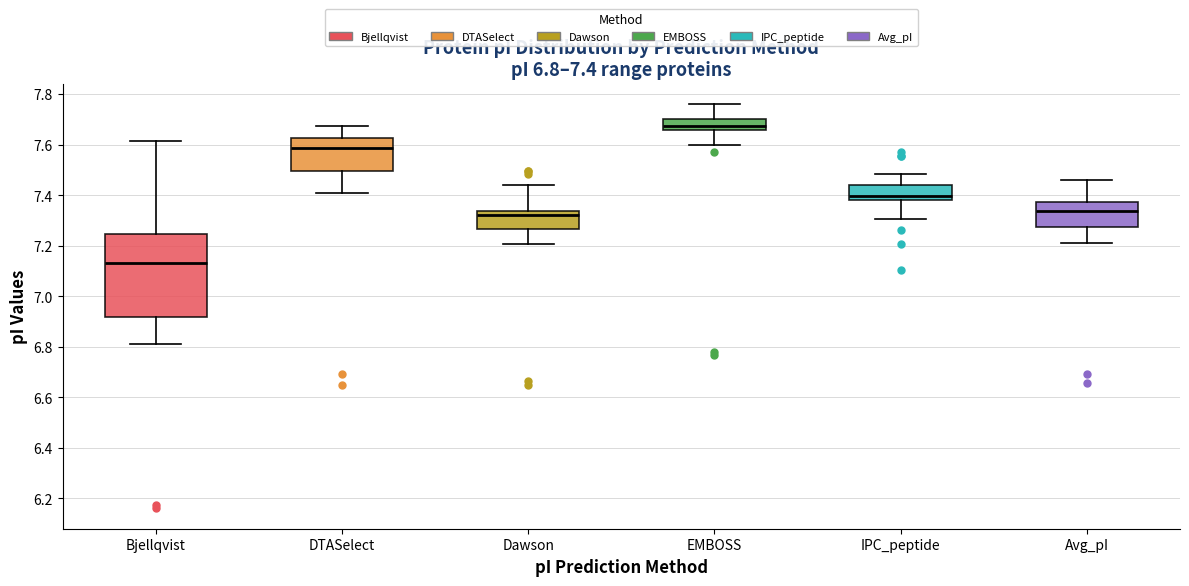

Which box's median line is the highest?

EMBOSS